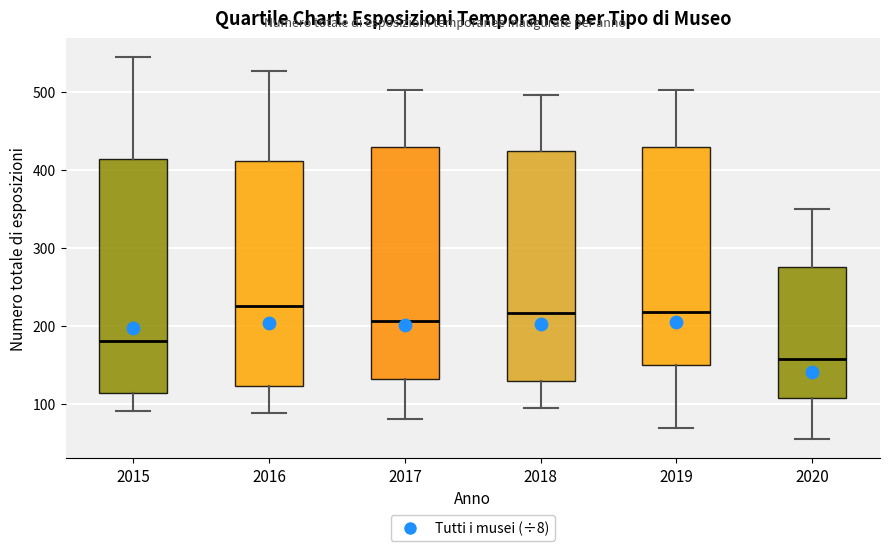

Reading left to right, read every box against the y-axis: the position of its median line, the range the box covers, and the ends of its whiskers. The values are not printed on the chart, so give them approximately, as read against the axis.

2015: median 180, box 110 to 410, whiskers 90 to 540
2016: median 230, box 120 to 410, whiskers 90 to 530
2017: median 210, box 130 to 430, whiskers 80 to 500
2018: median 220, box 130 to 420, whiskers 90 to 500
2019: median 220, box 150 to 430, whiskers 70 to 500
2020: median 160, box 110 to 280, whiskers 60 to 350